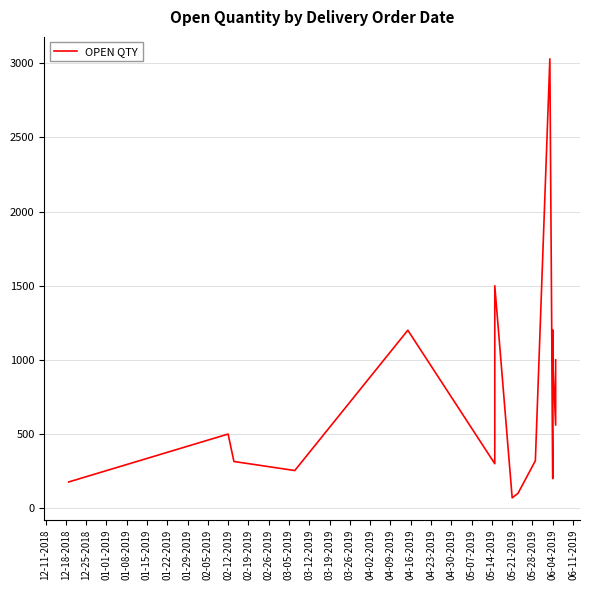

How many points are higher than both their immediate neighbors (excluding endpoints)?

5